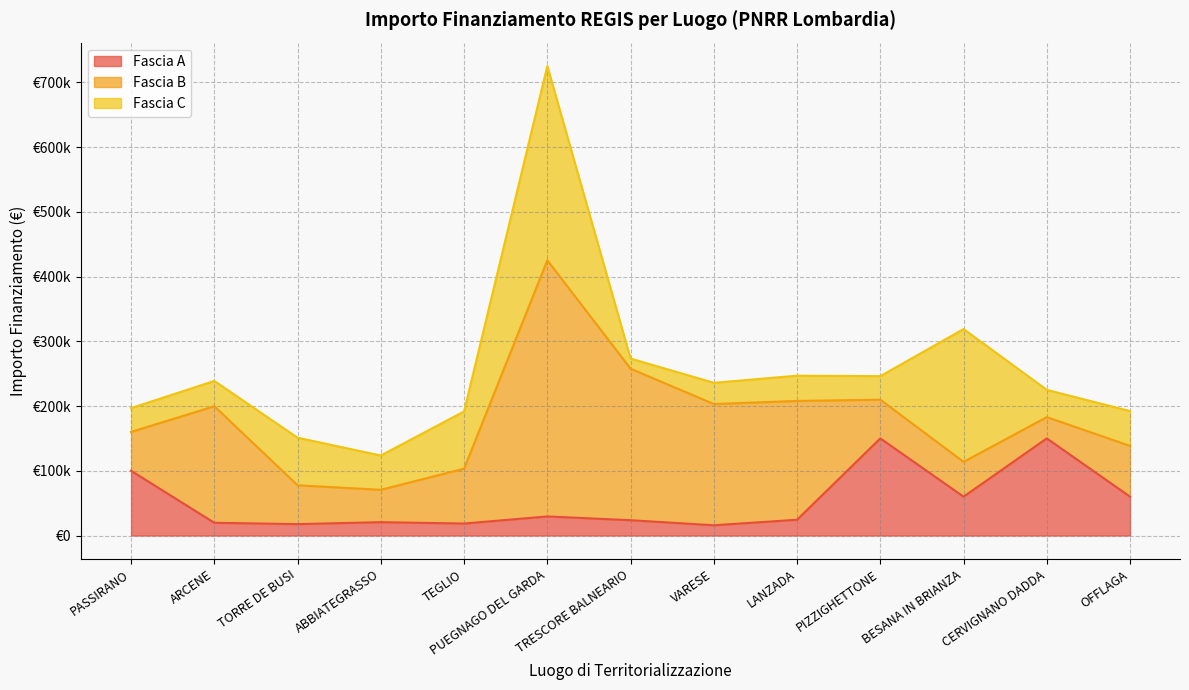

True or false: Fascia A has a value of 150000.0 at CERVIGNANO DADDA.

True